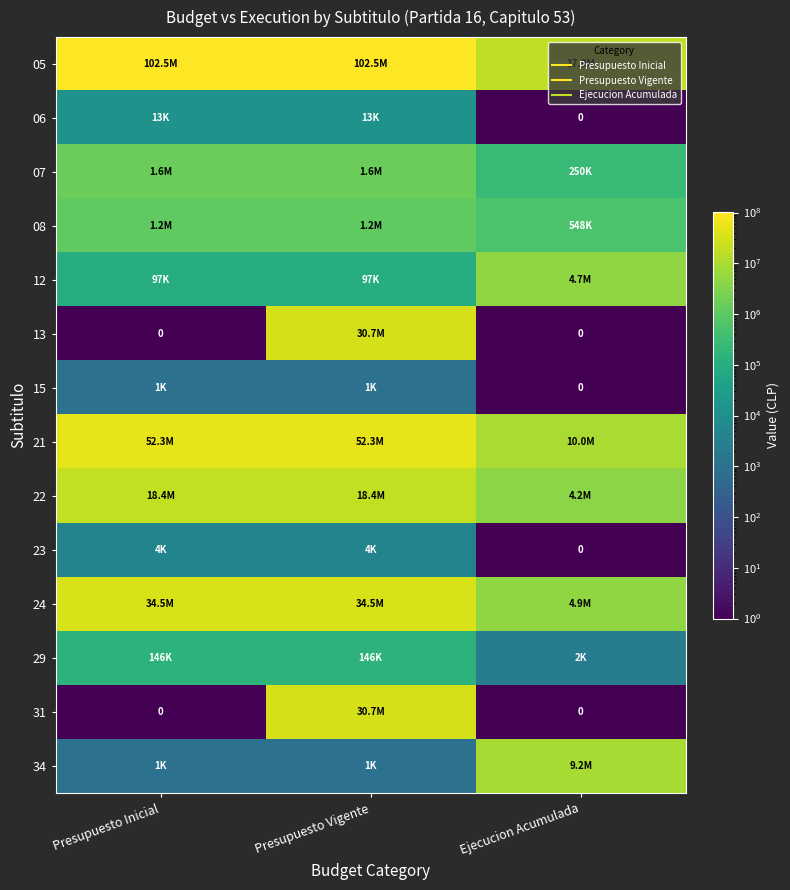

How many series are shown in this chart?

14